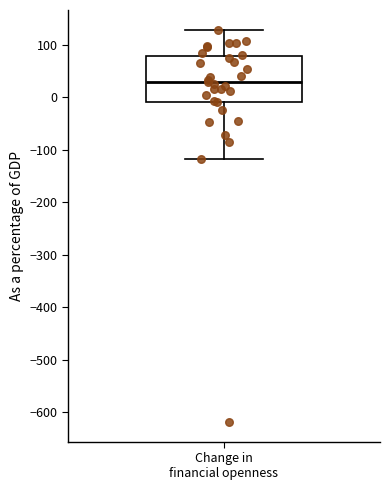

Transcribe this box plot: give where the median line is, the range the box spans, and where the two whiskers end, as read against the y-axis. The values are not printed on the chart, so give them approximately, as read against the axis.

median 30, box -10 to 80, whiskers -120 to 130